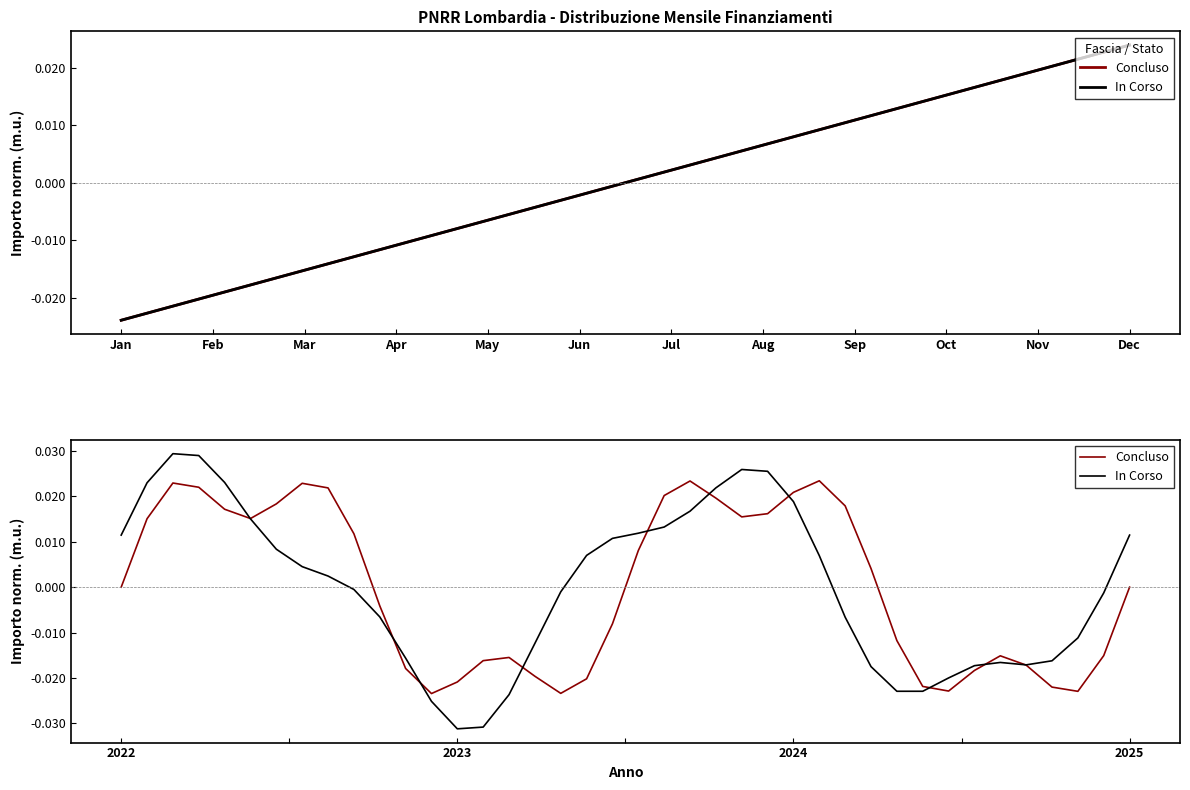

True or false: Concluso has more than 0 points higher than both neighbors.

True